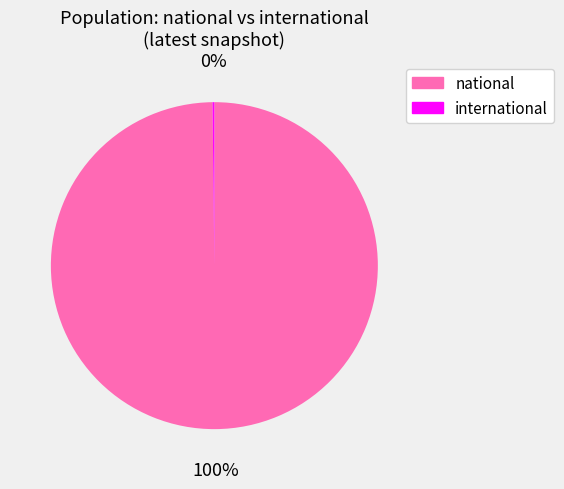

What is the largest slice in the pie chart?

national